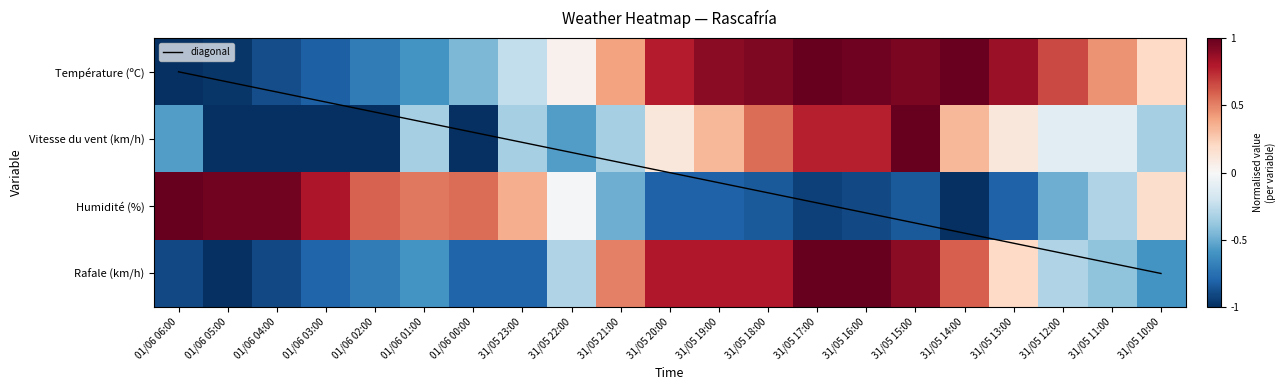

At how many categories does at least one series exceed 0?

21